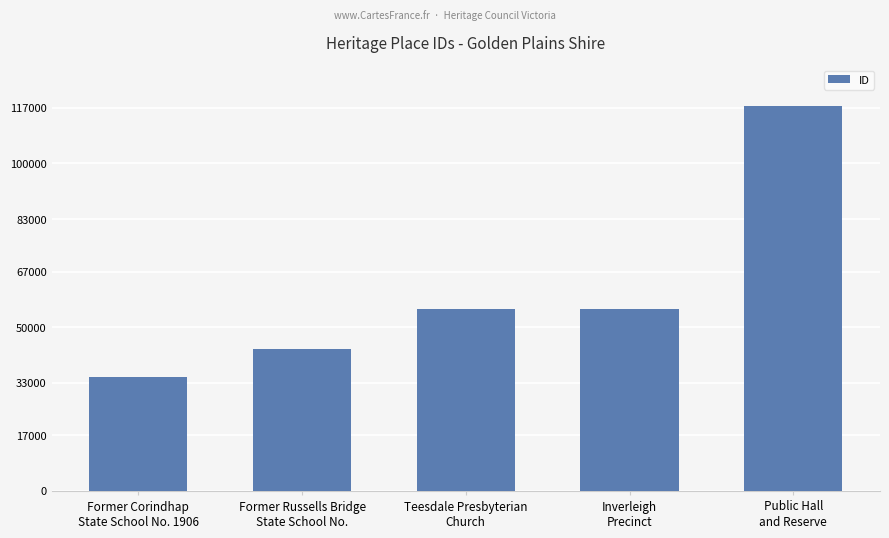

At which category does the chart reach its peak across all series?

Public Hall
and Reserve